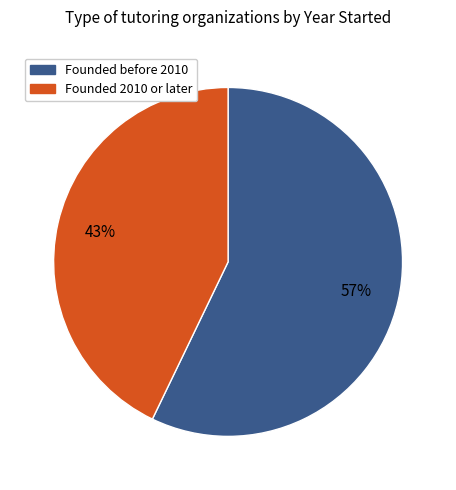

Is there any slice that represents more than half of the pie?

Yes